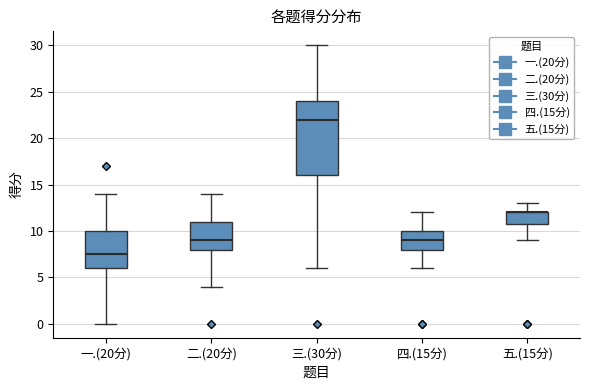

Reading left to right, transcribe this box plot: for each box, give where its median line is, the range the box spans, and where its two whiskers end, as read against the y-axis. The values are not printed on the chart, so give them approximately, as read against the axis.

一.(20分): median 7.5, box 6.0 to 10.0, whiskers 0.0 to 14.0
二.(20分): median 9.0, box 8.0 to 11.0, whiskers 4.0 to 14.0
三.(30分): median 22.0, box 16.0 to 24.0, whiskers 6.0 to 30.0
四.(15分): median 9.0, box 8.0 to 10.0, whiskers 6.0 to 12.0
五.(15分): median 12.0 (drawn on the box's upper edge), box 11.0 to 12.0, whiskers 9.0 to 13.0